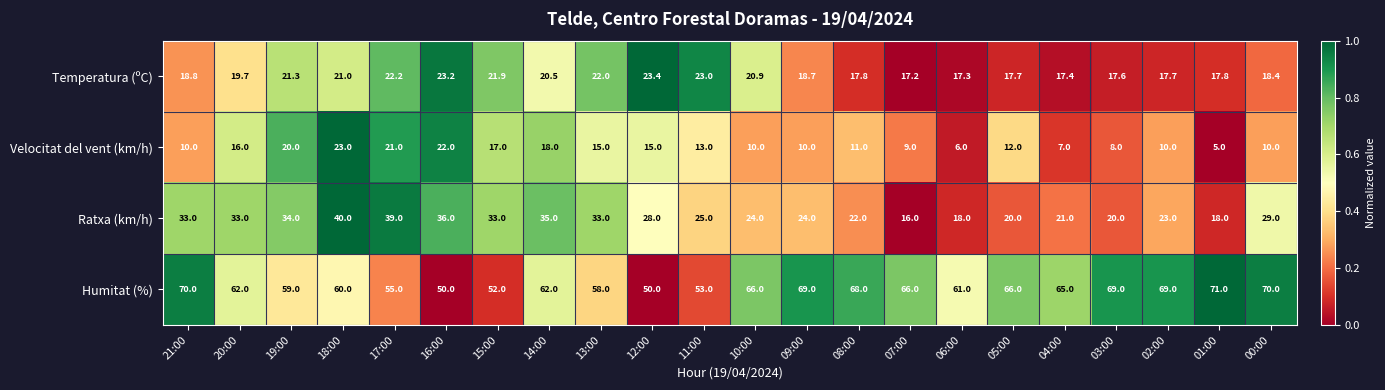

How many data points in Ratxa (km/h) are less than 28?

11